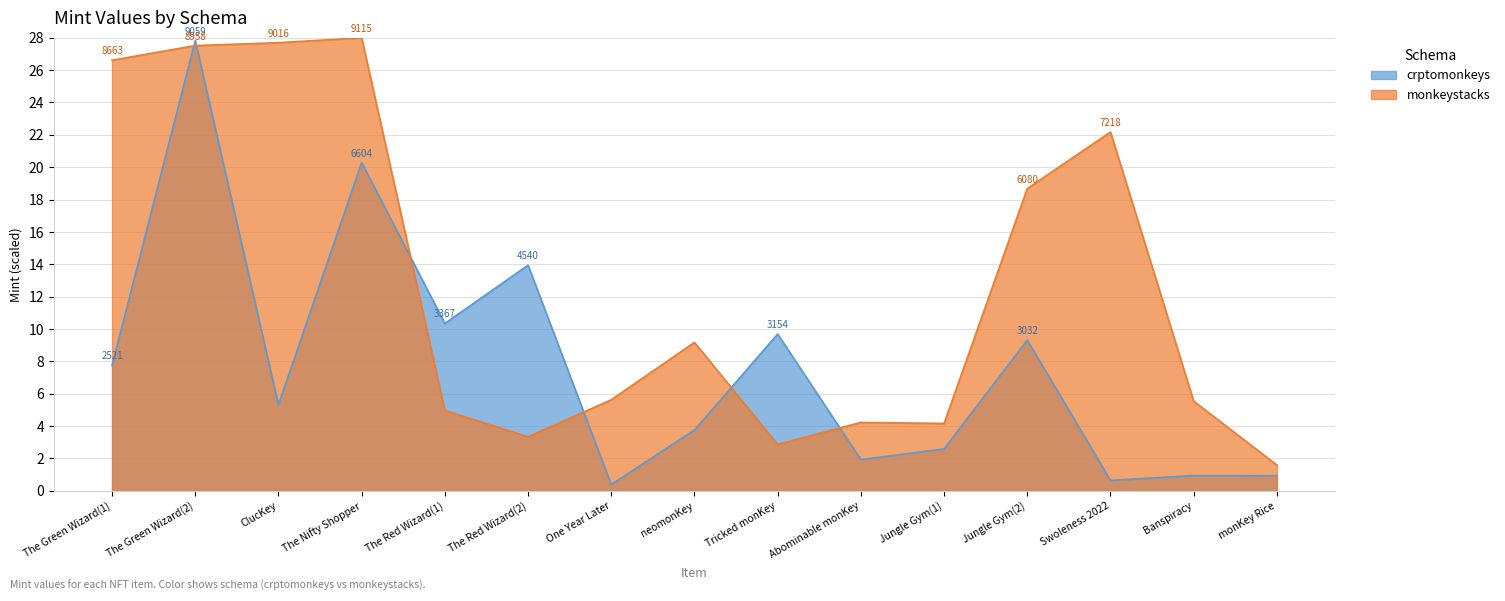

What is the minimum value shown in the chart?

0.4